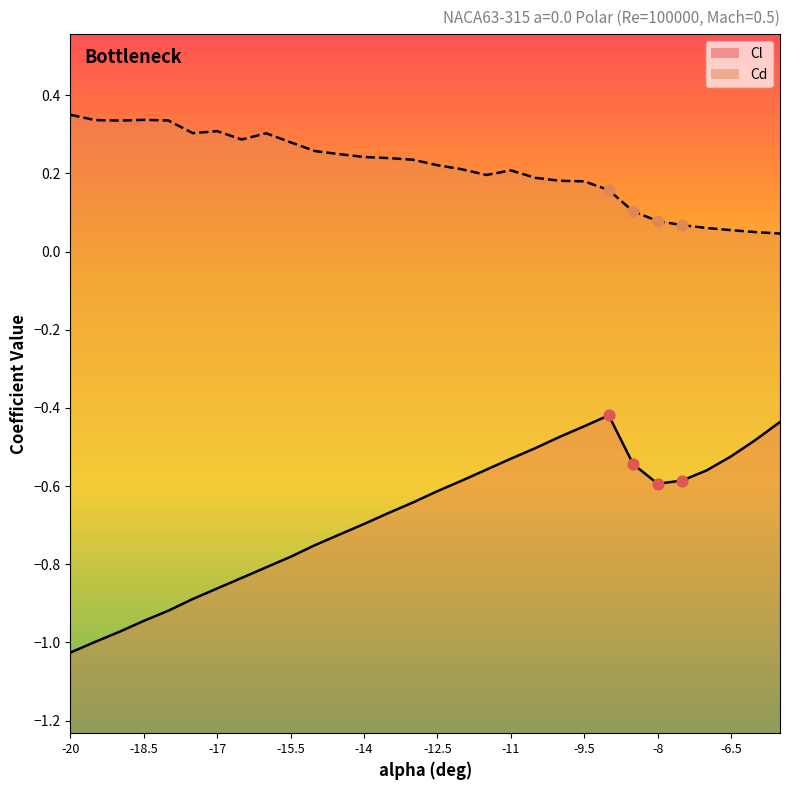

Is the value of Cl at -15 greater than the value of Cd at -12.5?

No